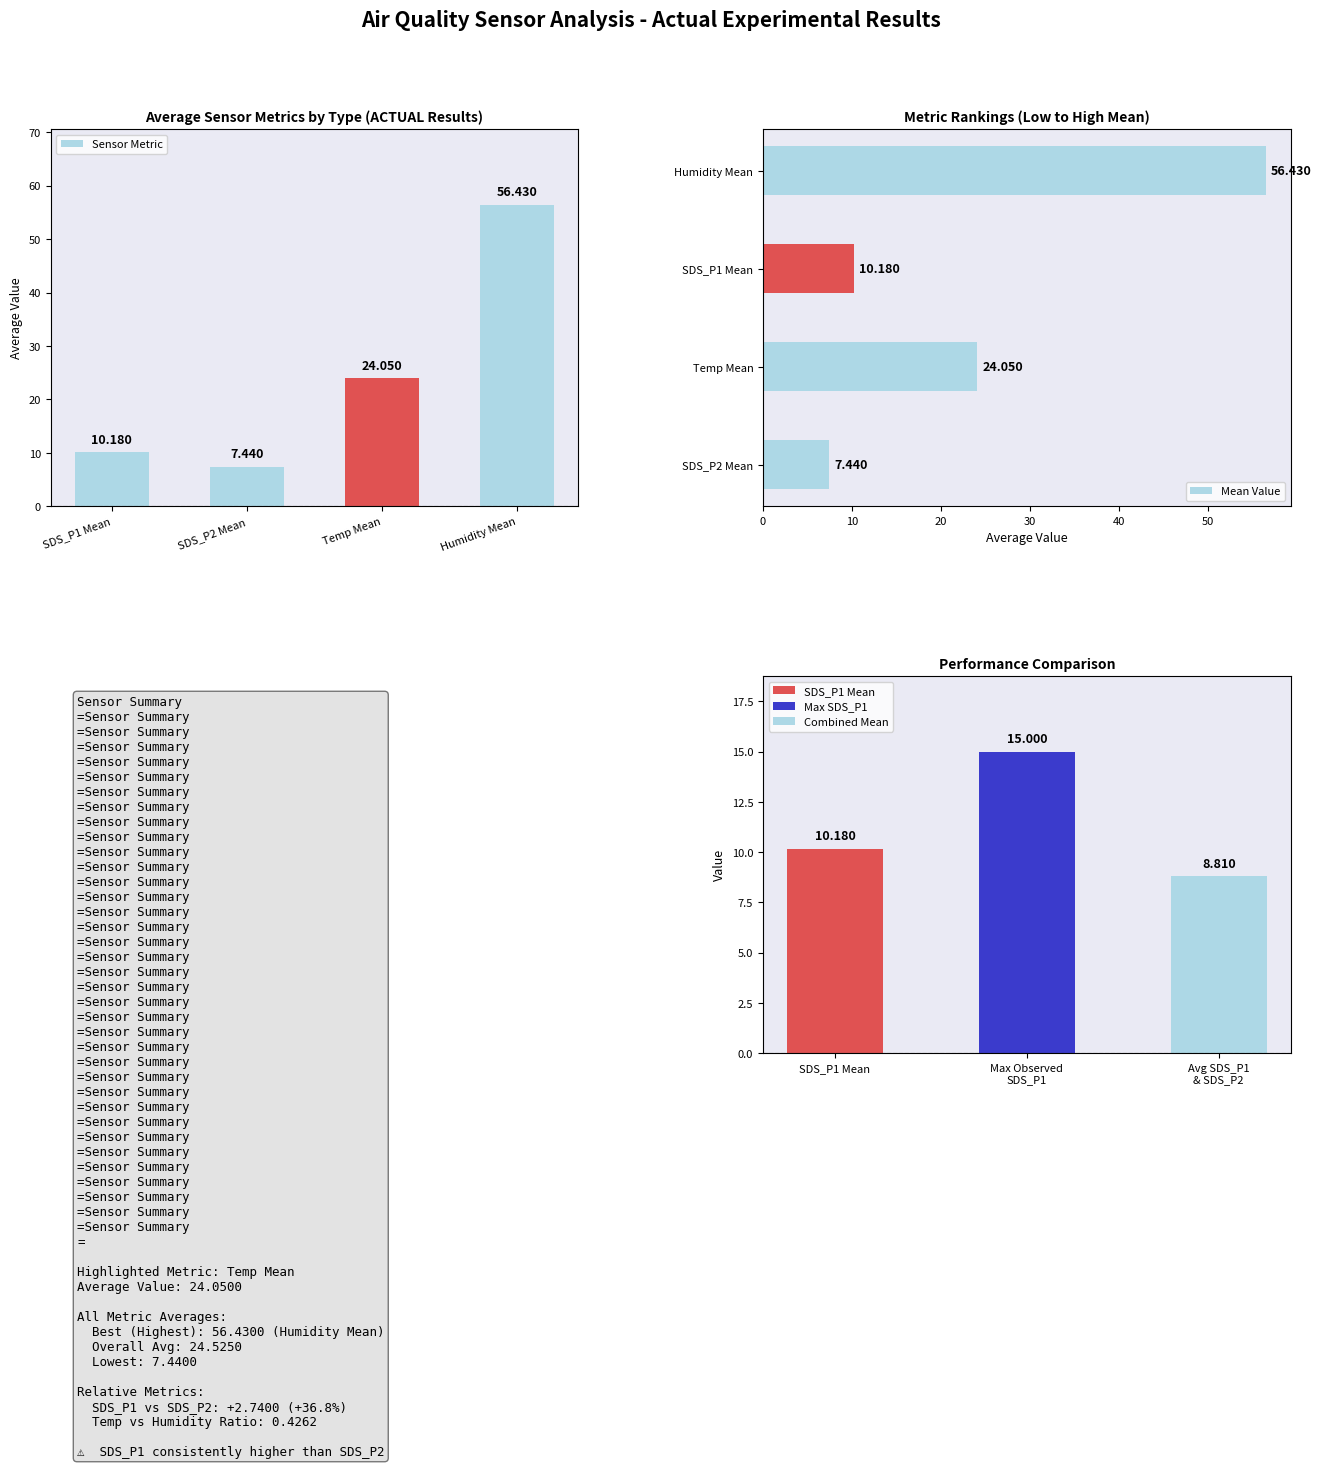

Reading left to right, list all the values displayed in this chart.

Sensor Metric: 10.2	7.4	24.1	56.4
Mean Value: 7.4	24.1	10.2	56.4